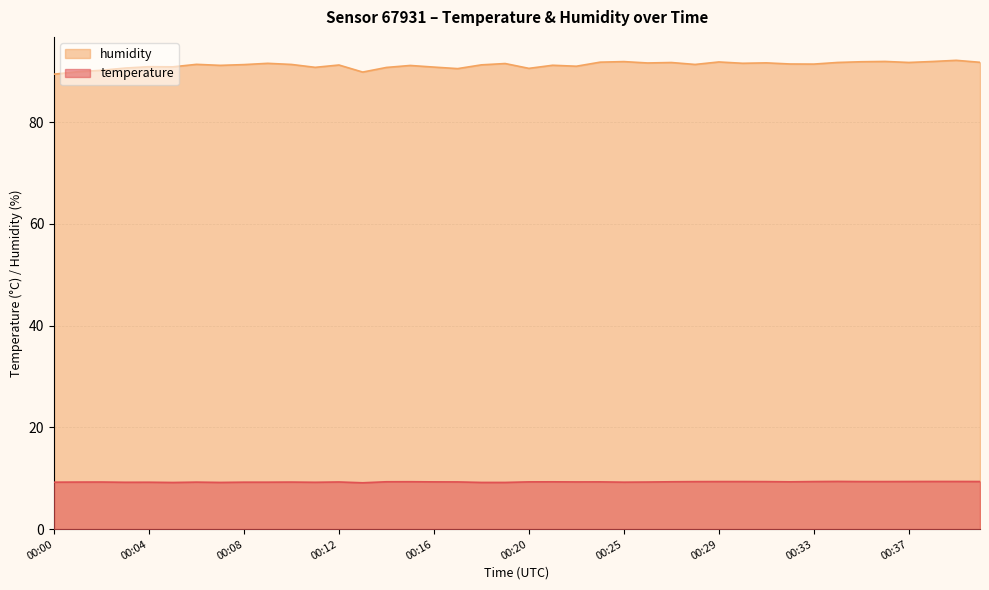

What is the difference between the second highest and minimum values in the temperature series?

0.3